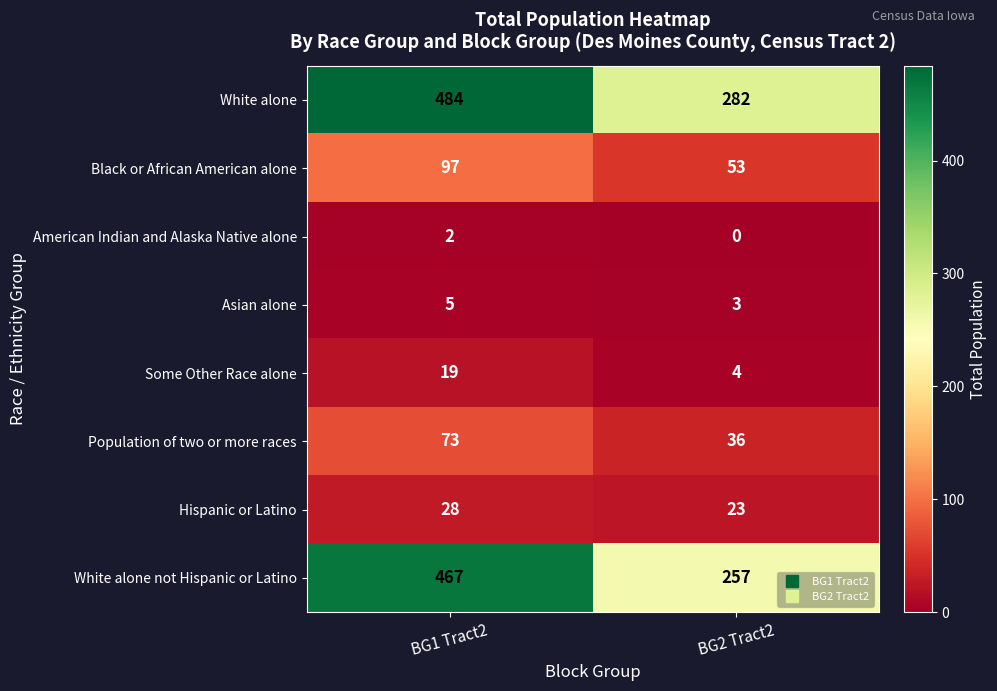

Which series changed the most between BG1 Tract2 and BG2 Tract2?

White alone not Hispanic or Latino